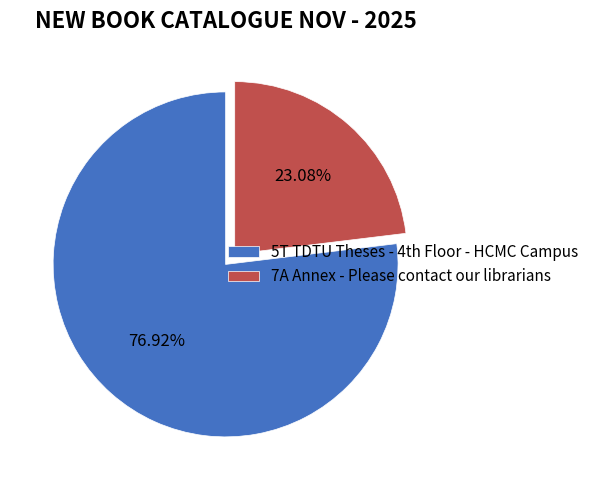

Rank the categories by value from lowest to highest.

7A Annex - Please contact our librarians, 5T TDTU Theses - 4th Floor - HCMC Campus